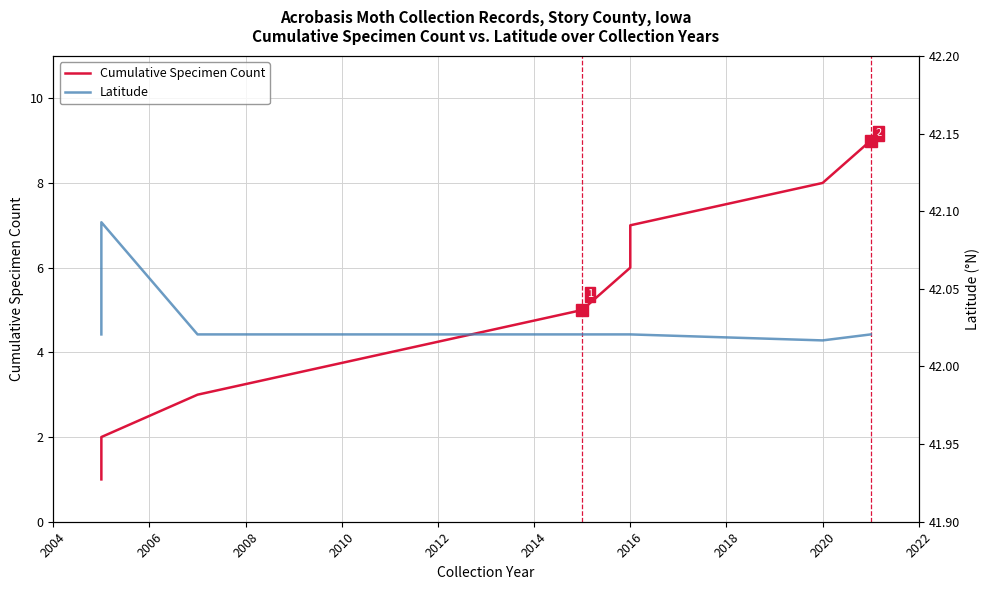

Reading right to left, what are all the values shown in this chart?

Cumulative Specimen Count: 9.0	8.0	7.0	6.0	5.0	4.0	3.0	2.0	1.0
Latitude: 42.0	42.0	42.0	42.0	42.0	42.0	42.0	42.1	42.0